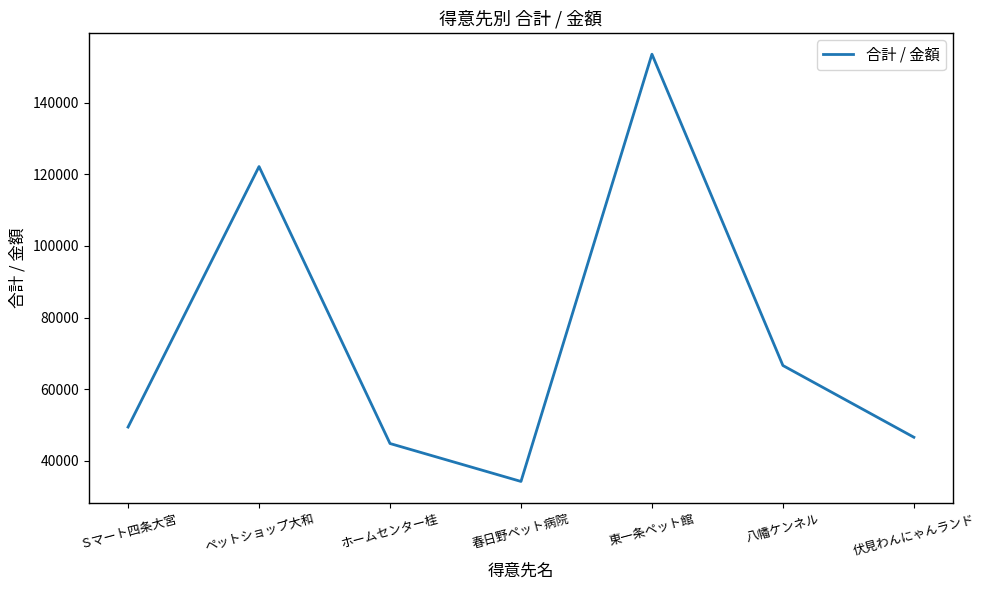

What is the sum of the values at ペットショップ大和 and 八幡ケンネル?

188800